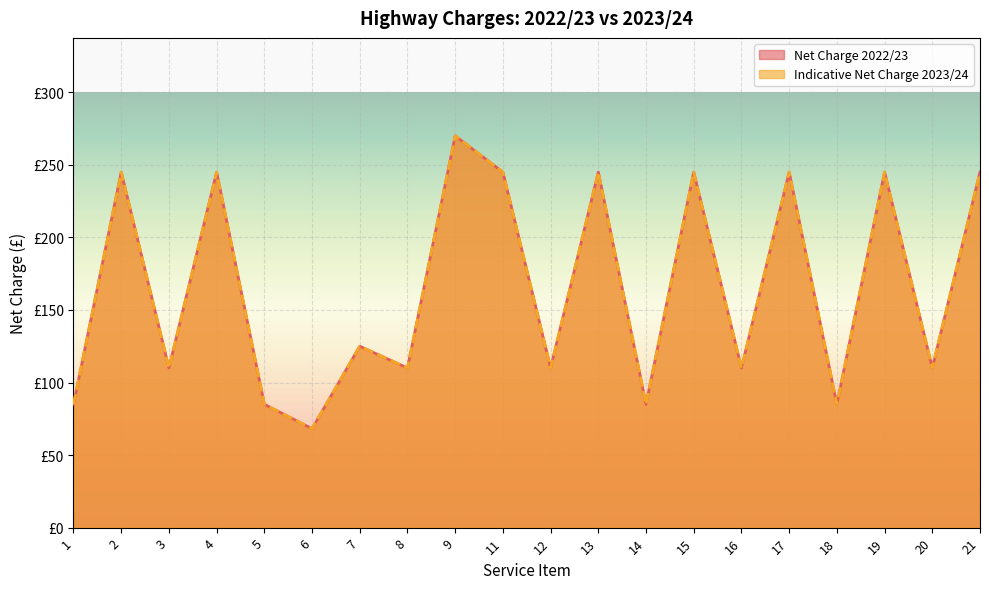

What is the total value across all series at 8?

220.0